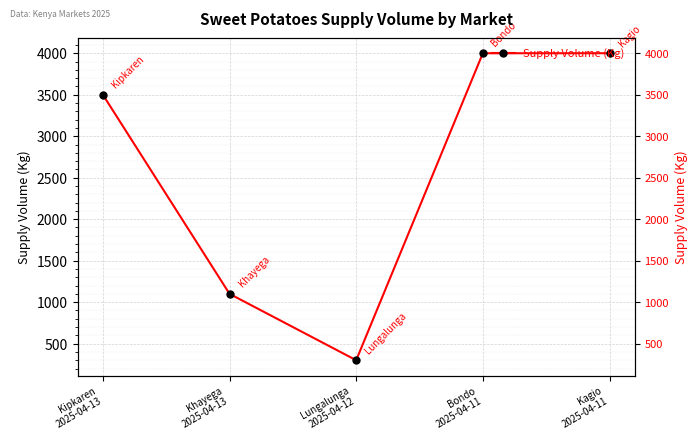

The chart shows a value of 168 at Lungalunga
2025-04-12. True or false?

False